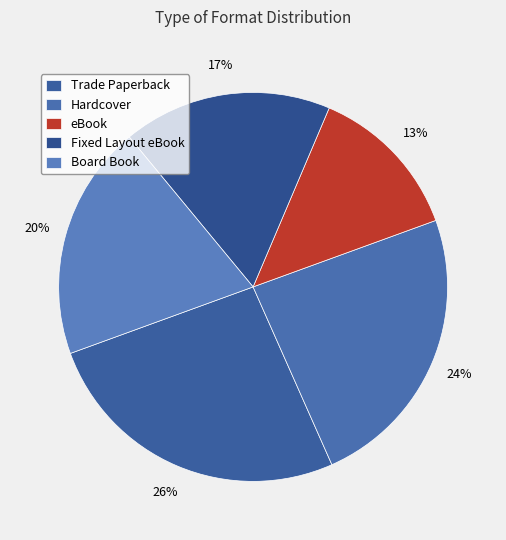

Which category has the biggest portion of the pie?

Trade Paperback